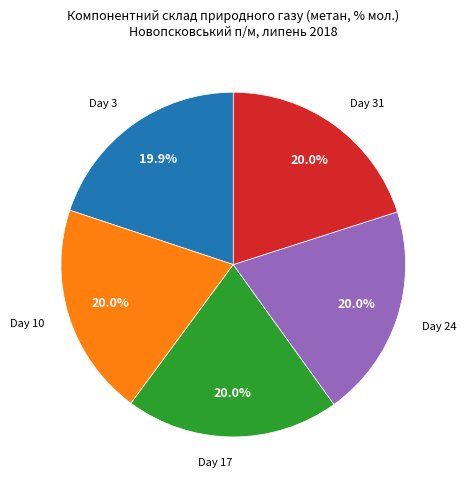

Is there a majority slice in this chart?

No